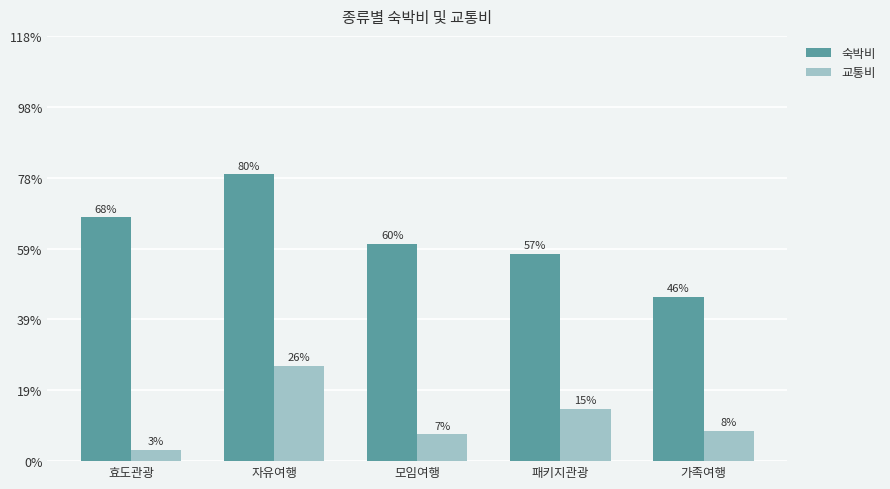

What are all the series names shown in the legend?

숙박비, 교통비